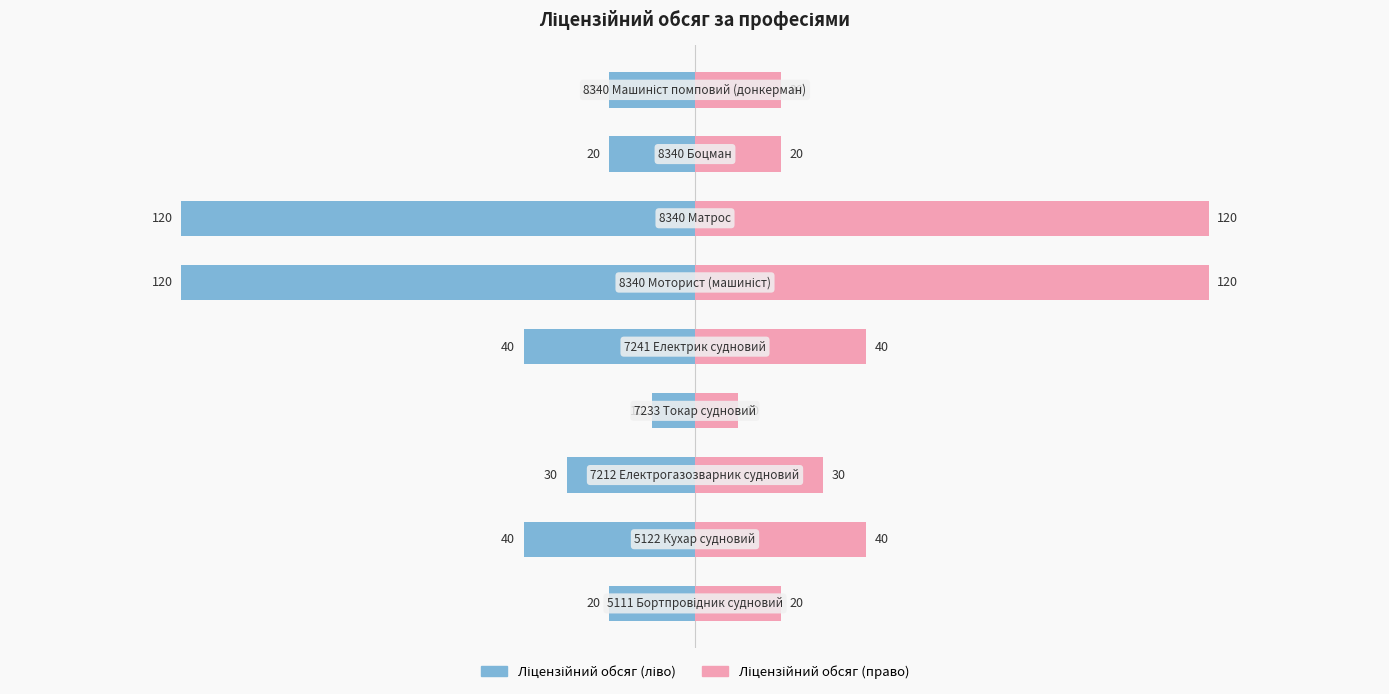

What is the value of the Ліцензійний обсяг (ліво) bar at the 1st from the left?

-20